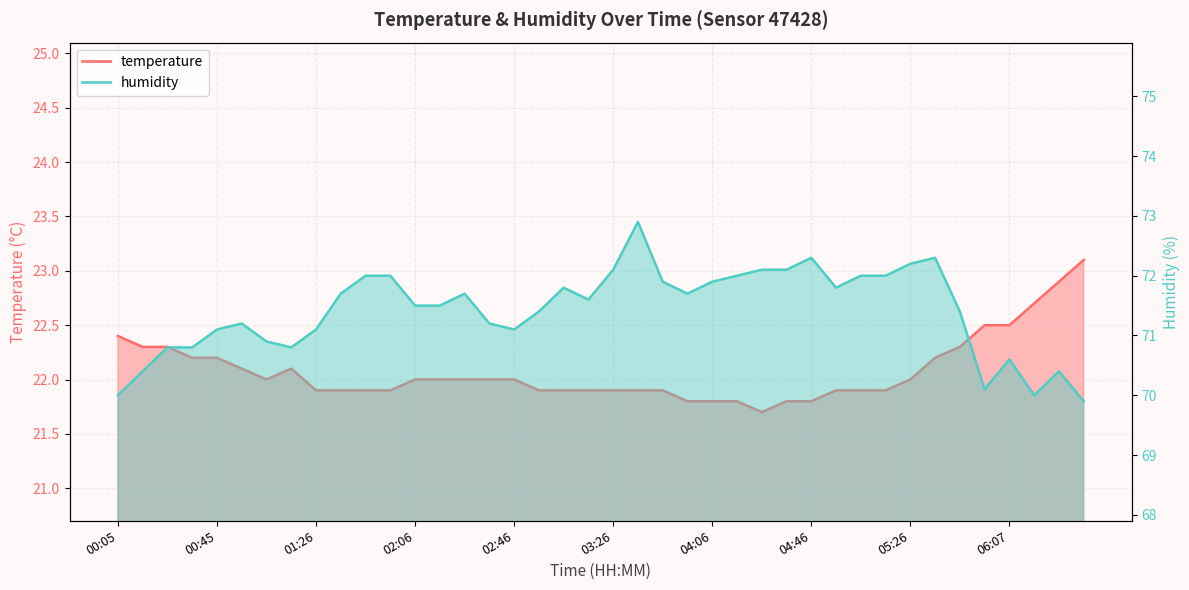

How many data points in temperature are above 22?

14